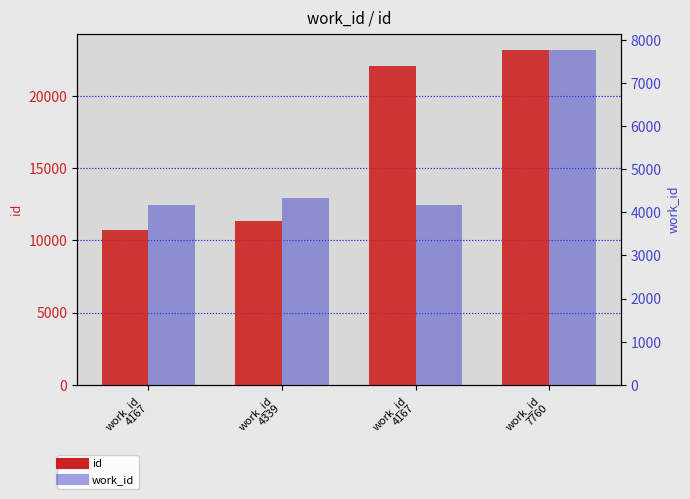

Which category has the highest value across all series?

work_id
7760